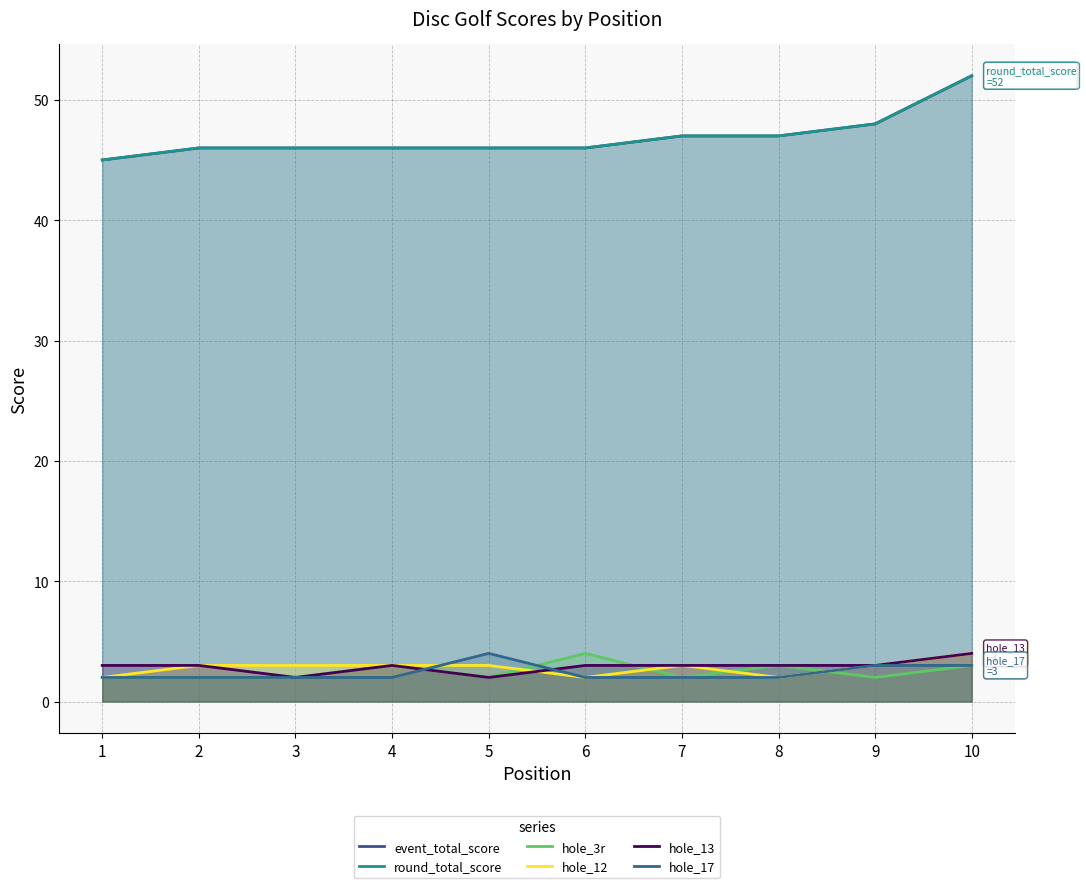

What is the minimum value shown in the chart?

2